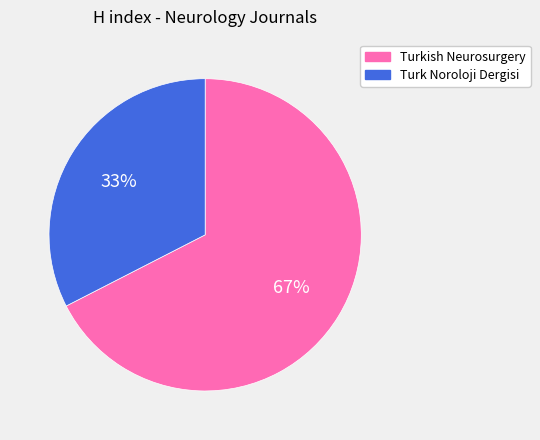

Is there a majority slice in this chart?

Yes